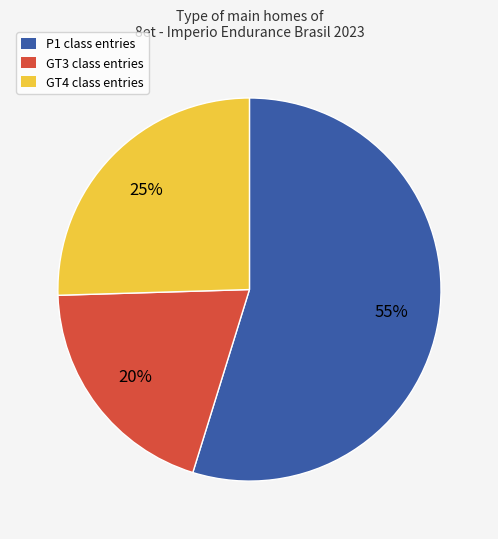

Which category has the biggest portion of the pie?

P1 class entries